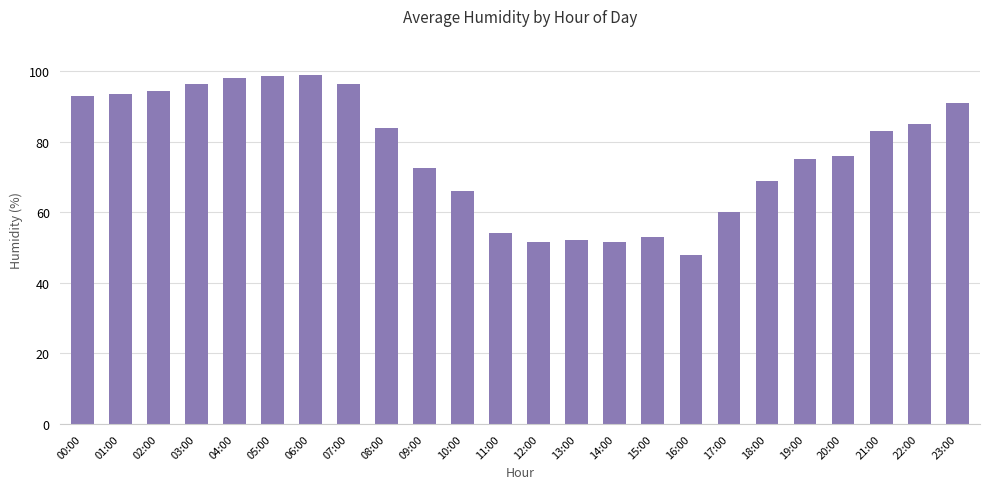

At which label is the value closest to 73?

09:00